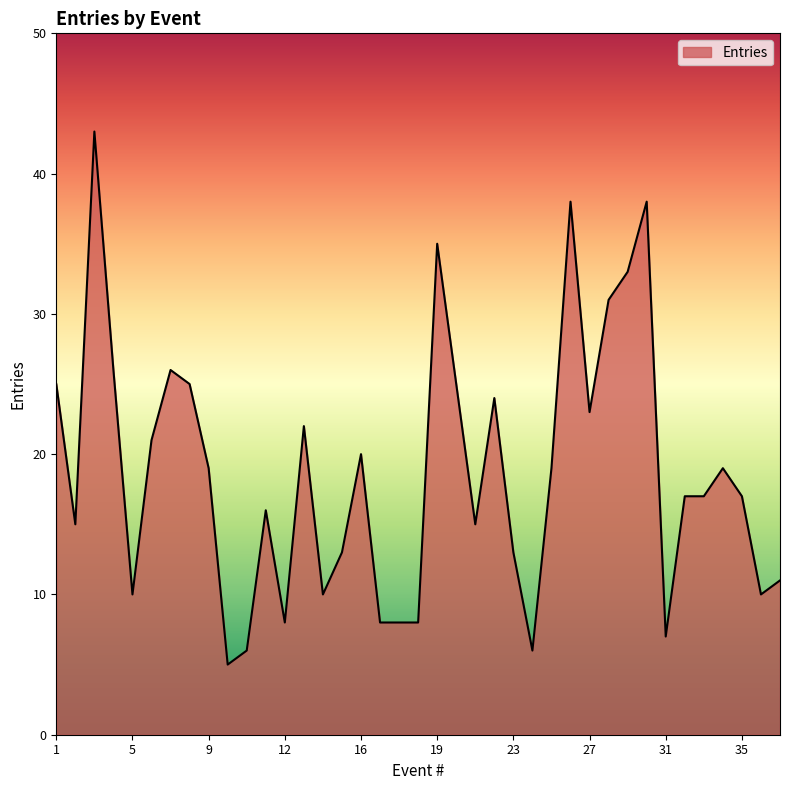

What is the difference between the maximum and minimum values?

38